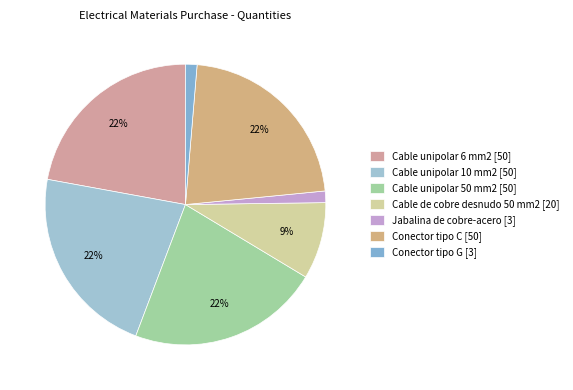

To the nearest percent, what portion does Conector tipo C represent?

22%